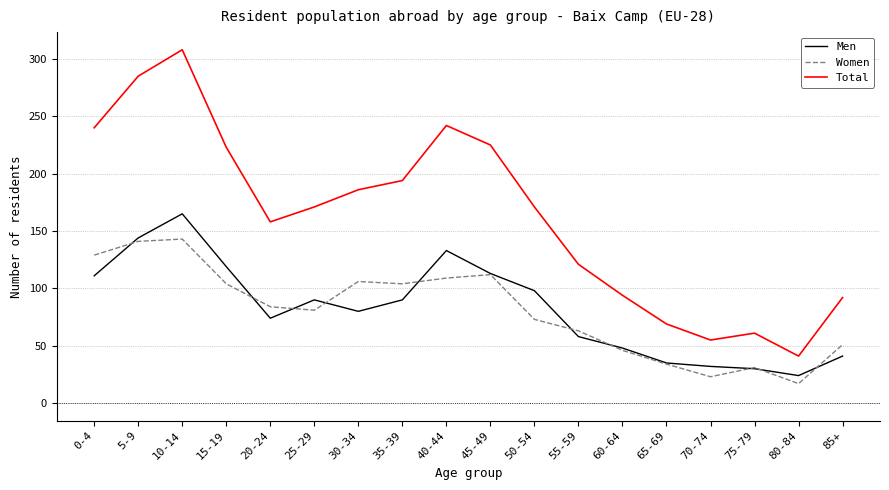

Reading left to right, what are all the values shown in this chart?

Men: 0-4=111	5-9=144	10-14=165	15-19=119	20-24=74	25-29=90	30-34=80	35-39=90	40-44=133	45-49=113	50-54=98	55-59=58	60-64=48	65-69=35	70-74=32	75-79=30	80-84=24	85+=41
Women: 0-4=129	5-9=141	10-14=143	15-19=104	20-24=84	25-29=81	30-34=106	35-39=104	40-44=109	45-49=112	50-54=73	55-59=63	60-64=46	65-69=34	70-74=23	75-79=31	80-84=17	85+=51
Total: 0-4=240	5-9=285	10-14=308	15-19=223	20-24=158	25-29=171	30-34=186	35-39=194	40-44=242	45-49=225	50-54=171	55-59=121	60-64=94	65-69=69	70-74=55	75-79=61	80-84=41	85+=92